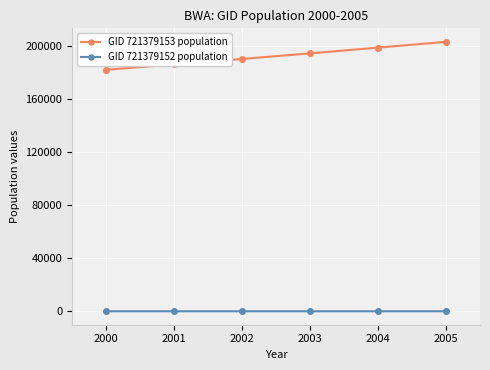

List the series in order of their peak value, highest first.

GID 721379153 population, GID 721379152 population